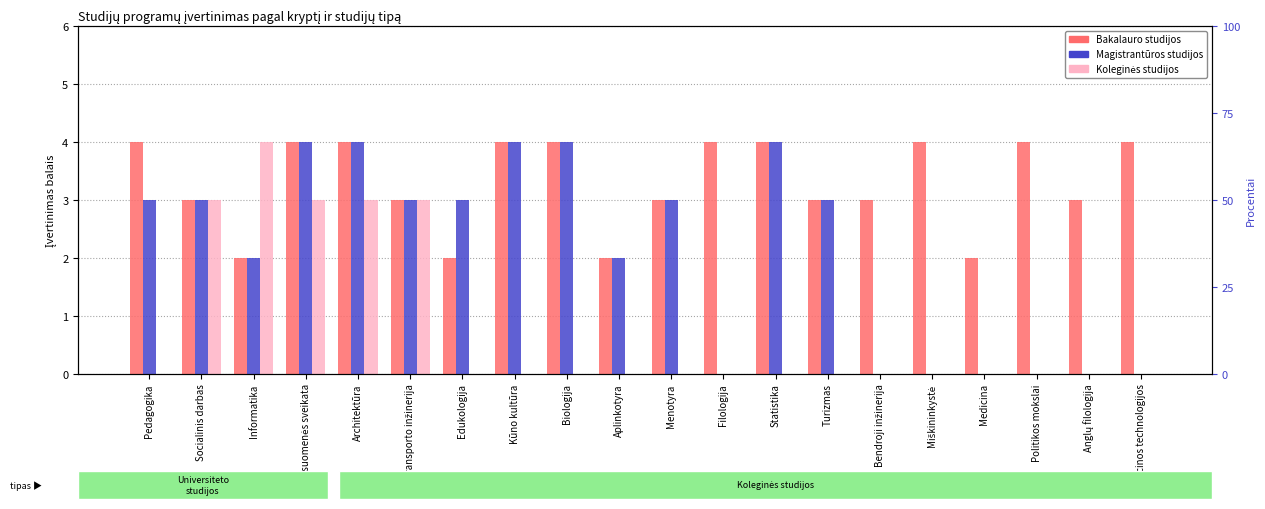

At which category is the sum across all series the highest?

Visuomenės sveikata